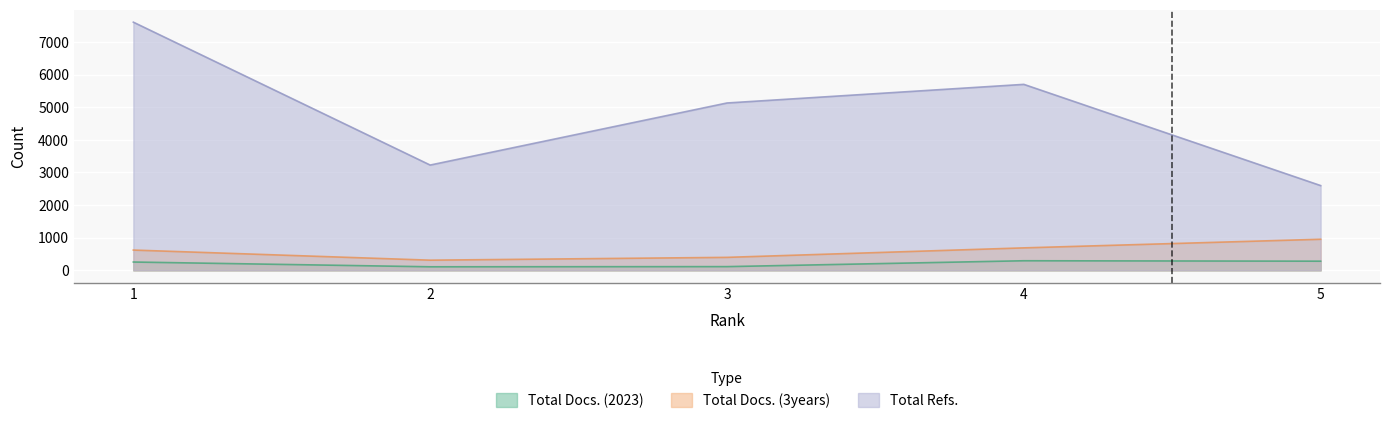

What is the minimum value for Total Docs. (3years)?

312